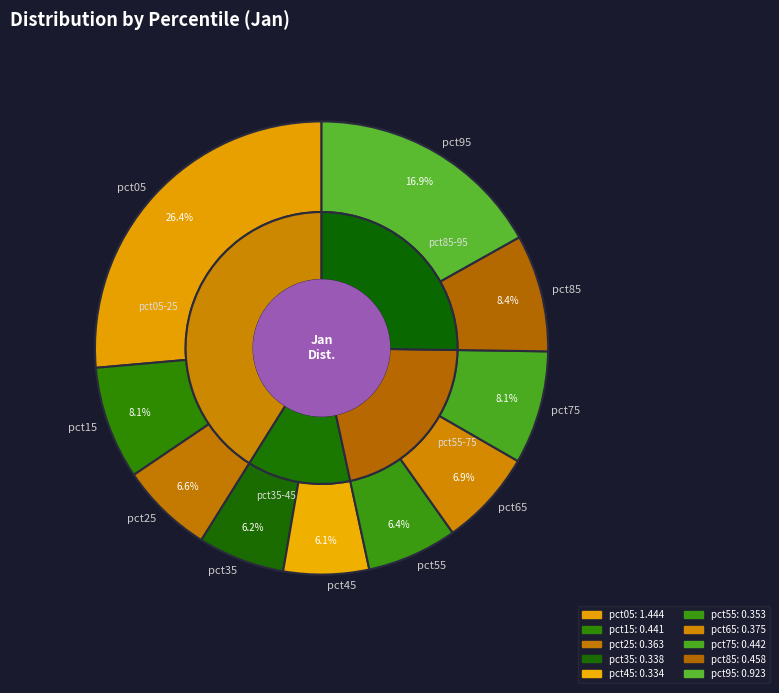

What is the largest slice in the pie chart?

pct05